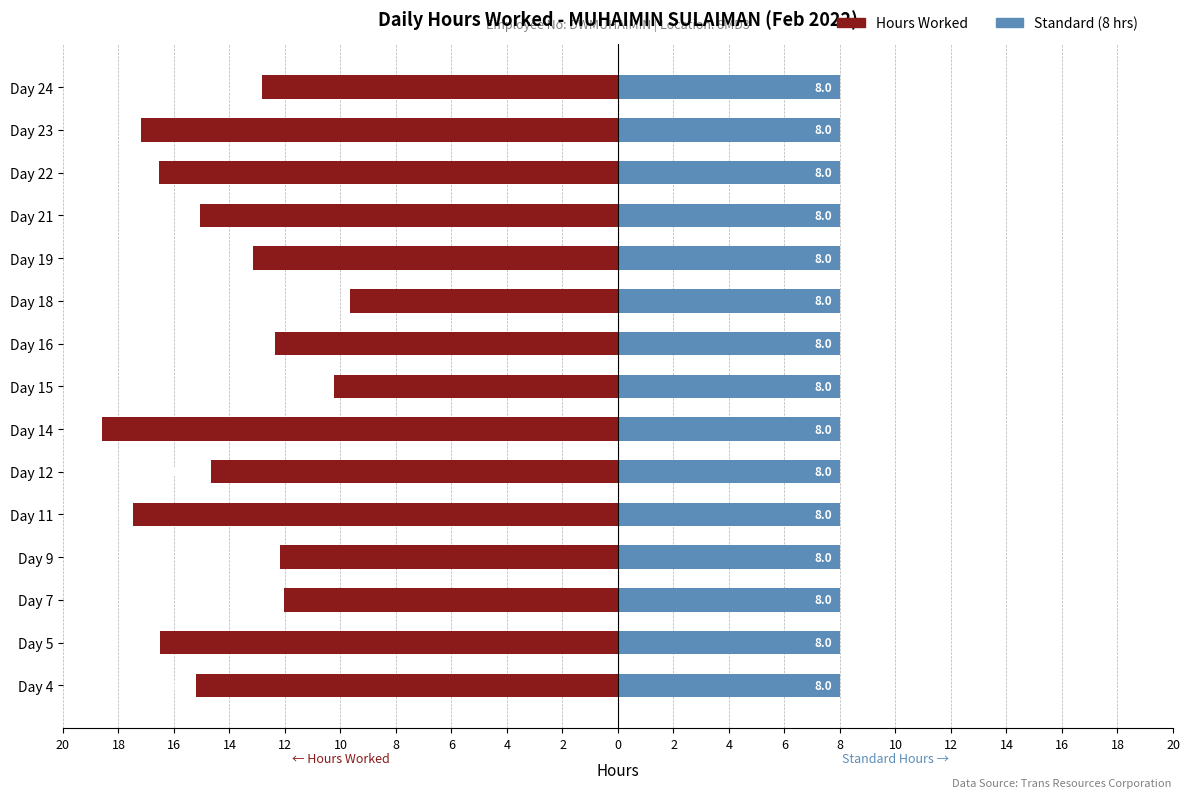

Between 8 and 4, which series saw the biggest shift?

Hours Worked